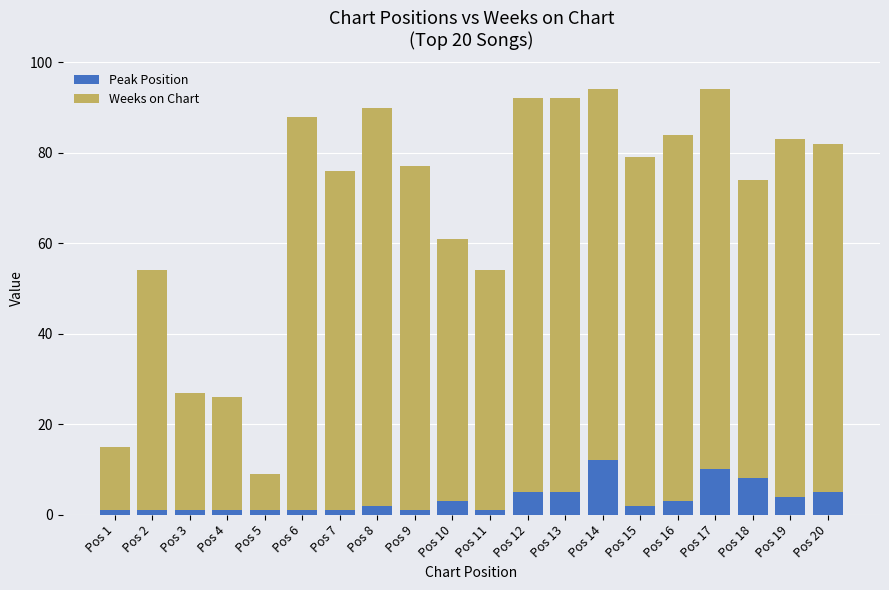

The Peak Position series shows 4 at Pos 19. True or false?

True